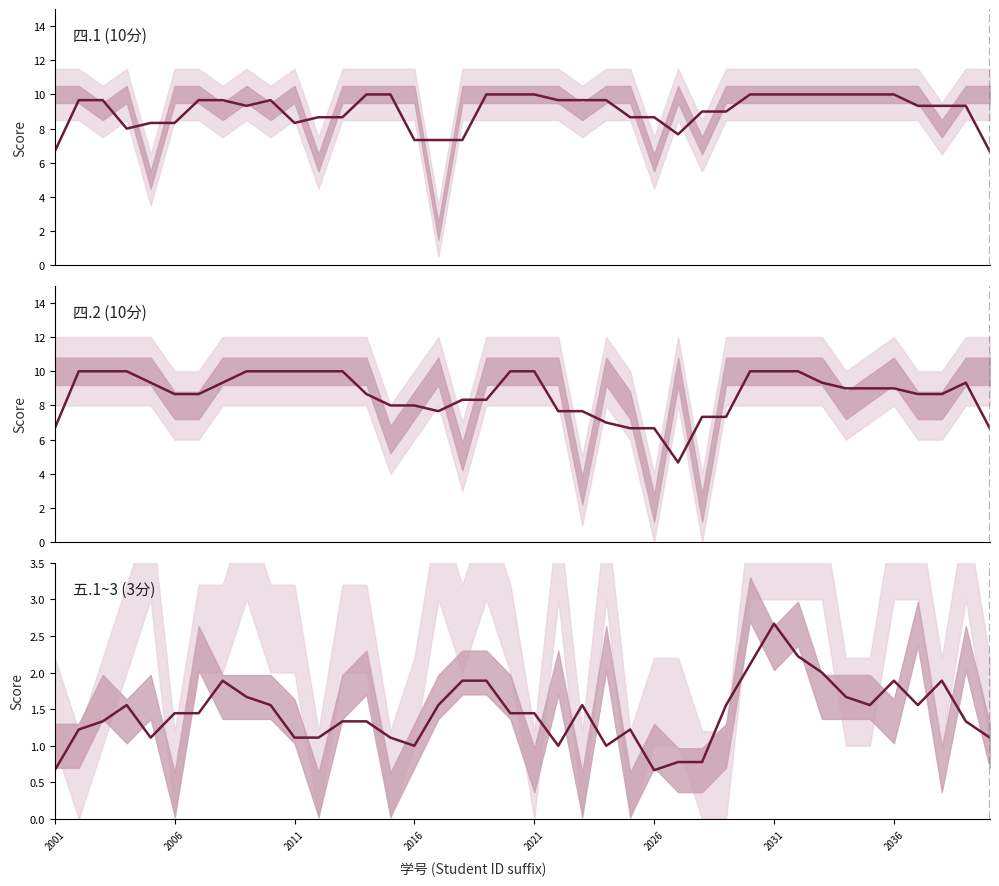

What position from the right is 2026?

15